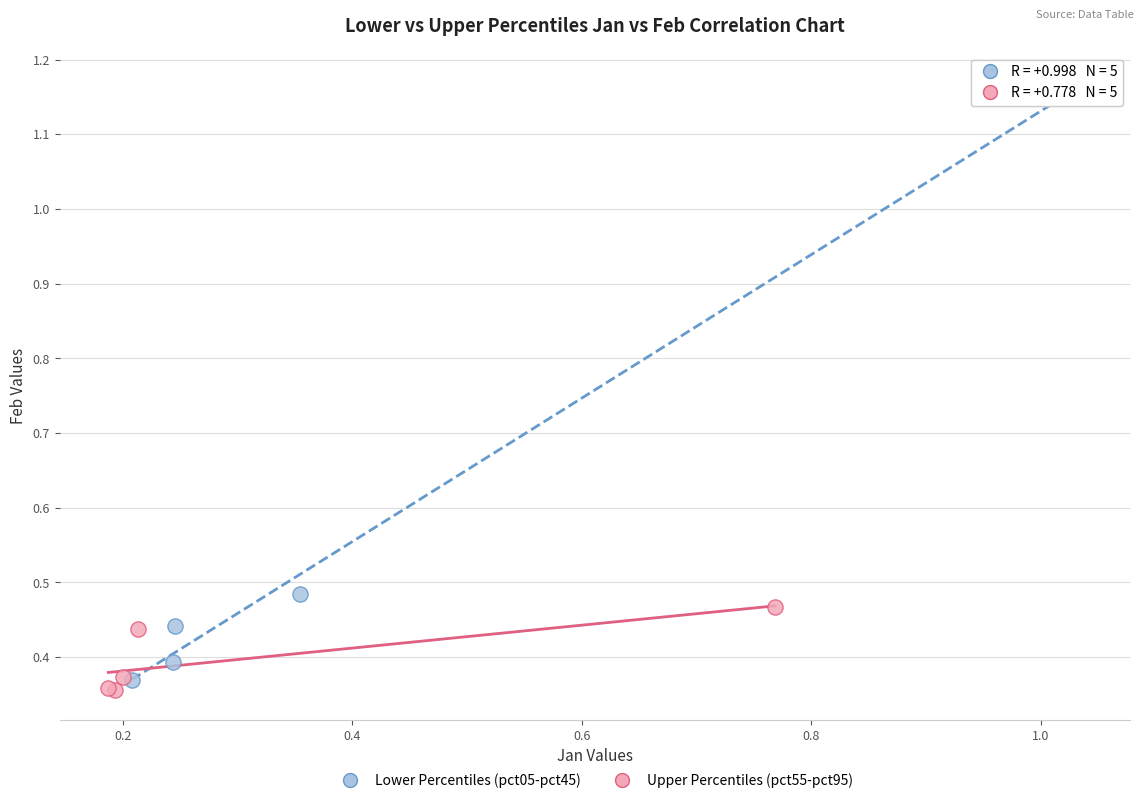

Which series has the widest spread of Y values?

Lower Percentiles (pct05-pct45)